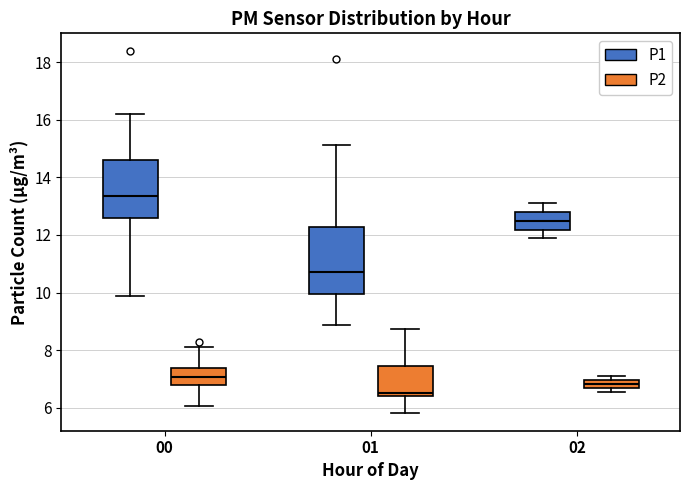

Where is the upper edge of the box for 02 (P2) on the y-axis? The values are not printed on the chart, so give them approximately, as read against the axis.

7.0